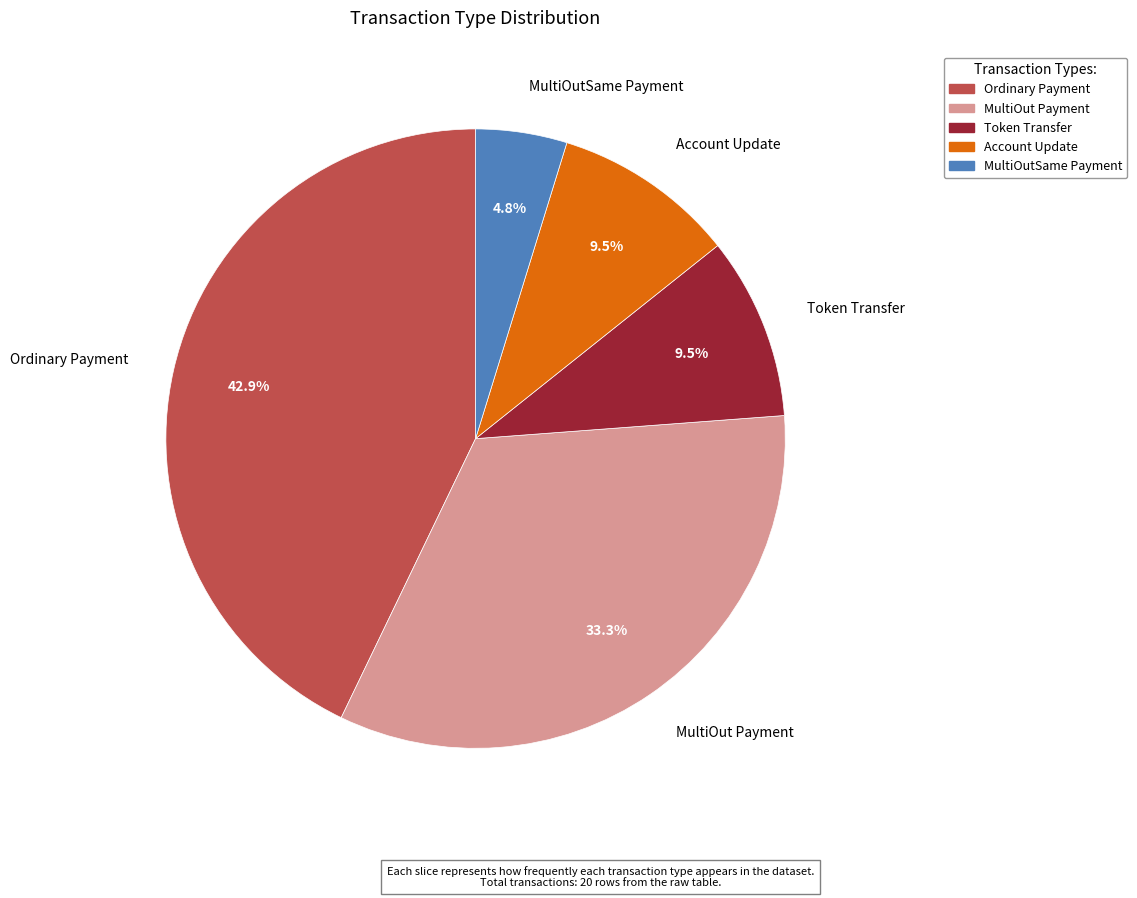

Which category has the biggest portion of the pie?

Ordinary Payment